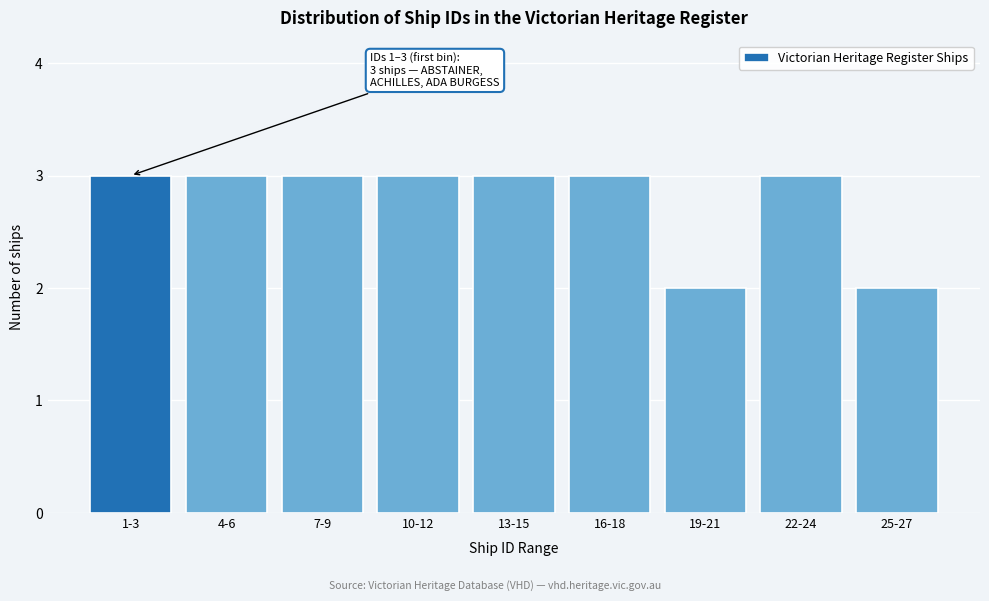

Reading right to left, what are all the values shown in this chart?

25-27=2	22-24=3	19-21=2	16-18=3	13-15=3	10-12=3	7-9=3	4-6=3	1-3=3